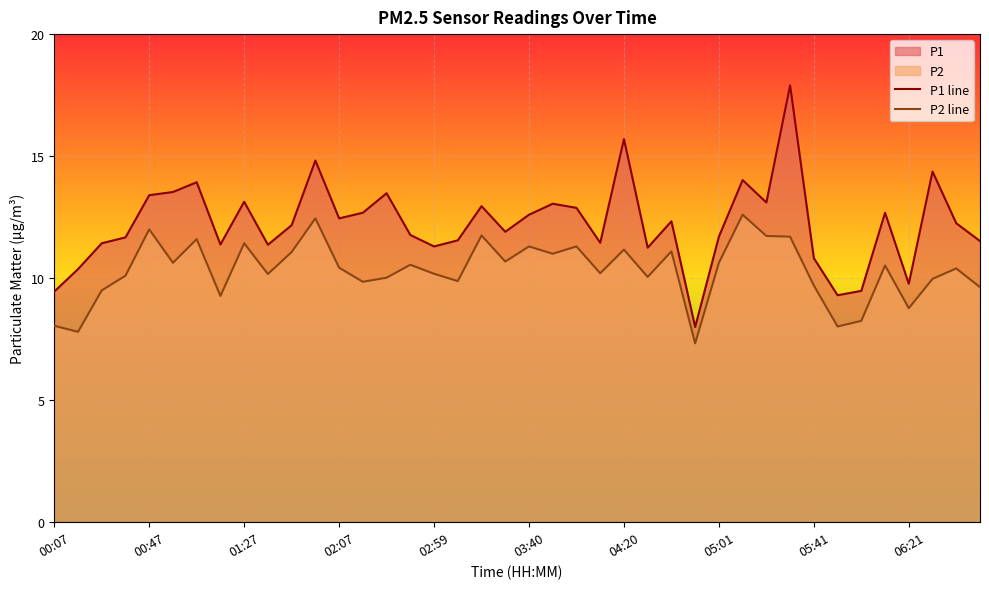

The P2 line series shows 10.2 at 02:59. True or false?

True